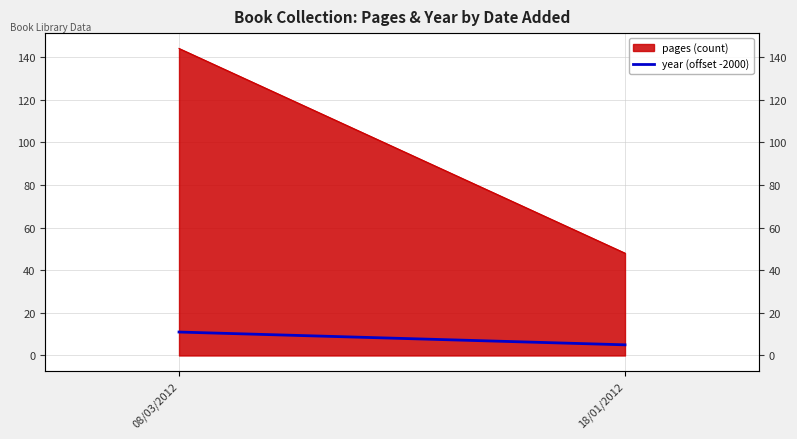

List the labels in order of value, largest first.

08/03/2012, 18/01/2012